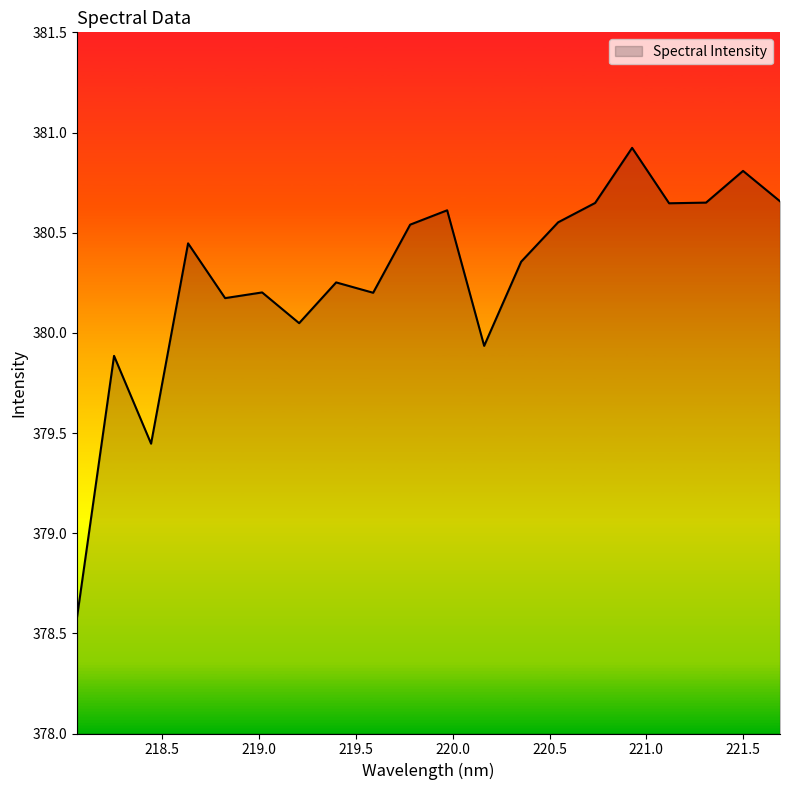

What is the greatest value displayed?

380.9